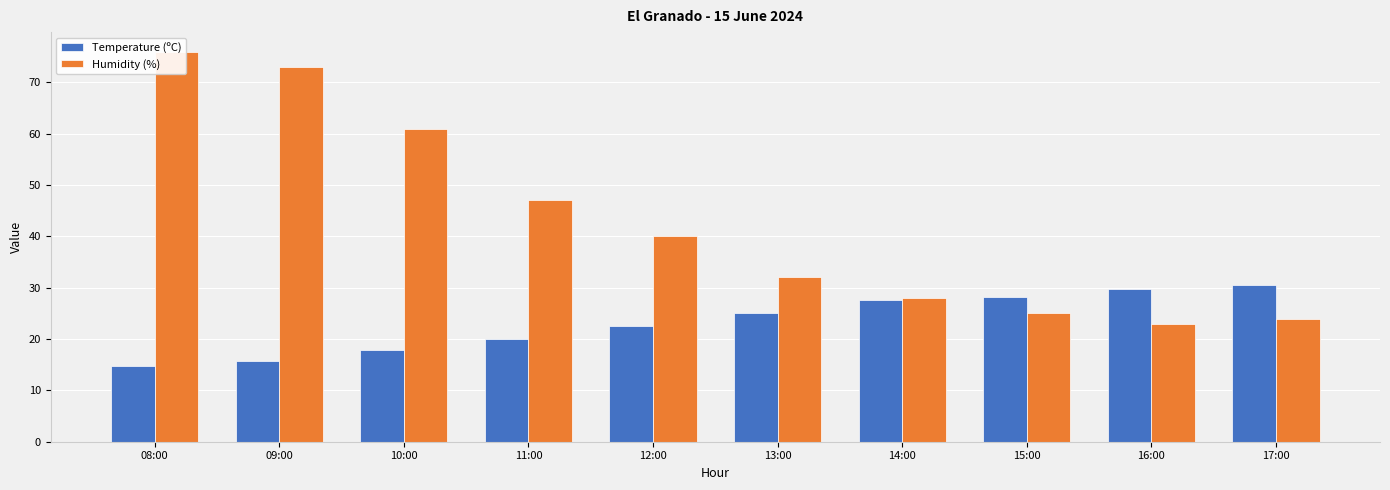

What is the average value of the Humidity (%) series?

42.9